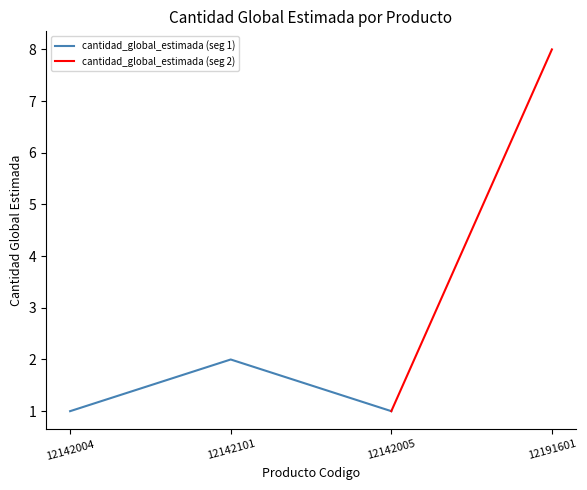

Reading right to left, transcribe all the data shown in this chart.

12191601=8	12142005=1	12142101=2	12142004=1